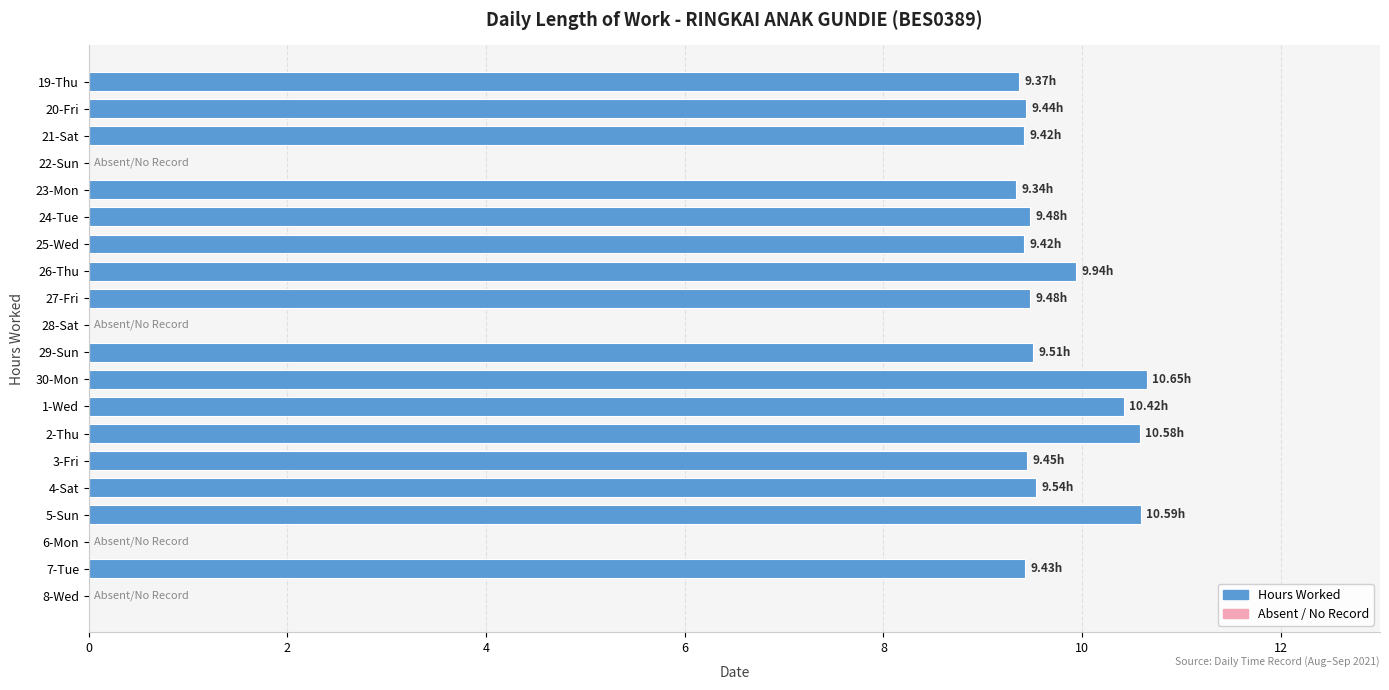

Between 30-Mon and 20-Fri, which is larger?

30-Mon